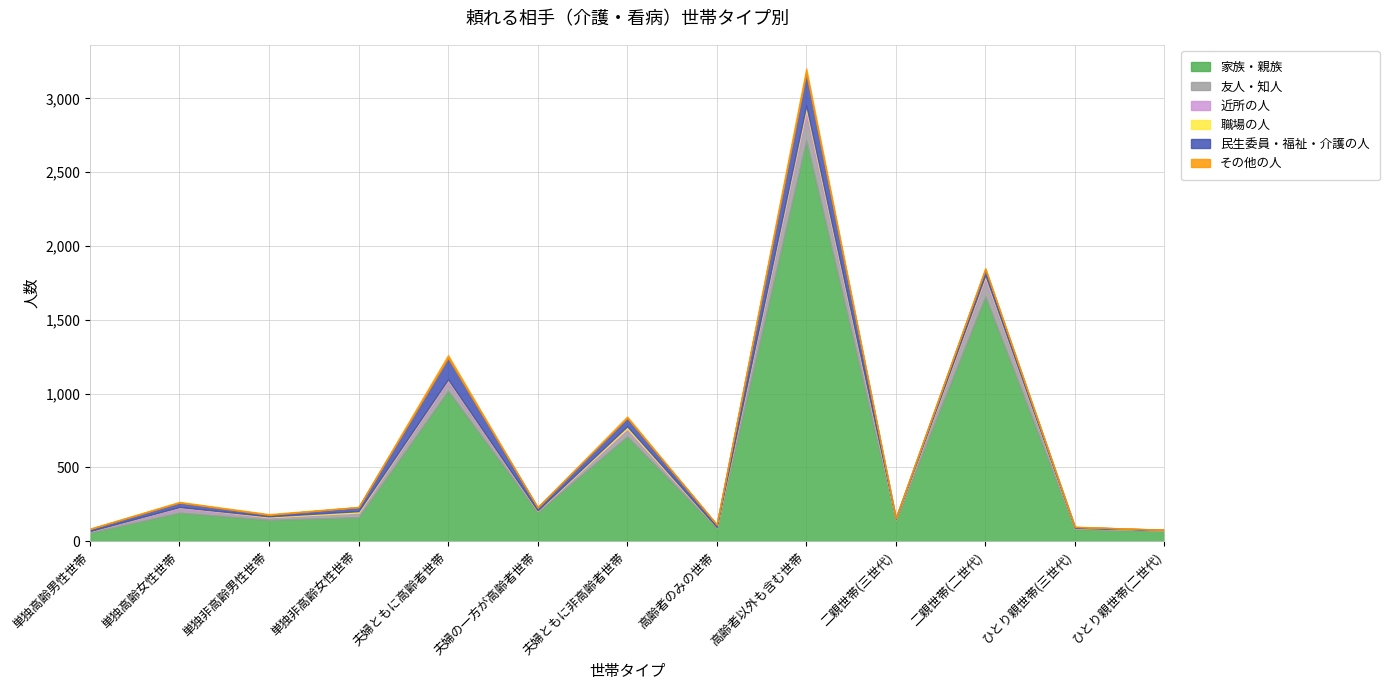

True or false: 家族・親族 has more than 2 points higher than both neighbors.

True